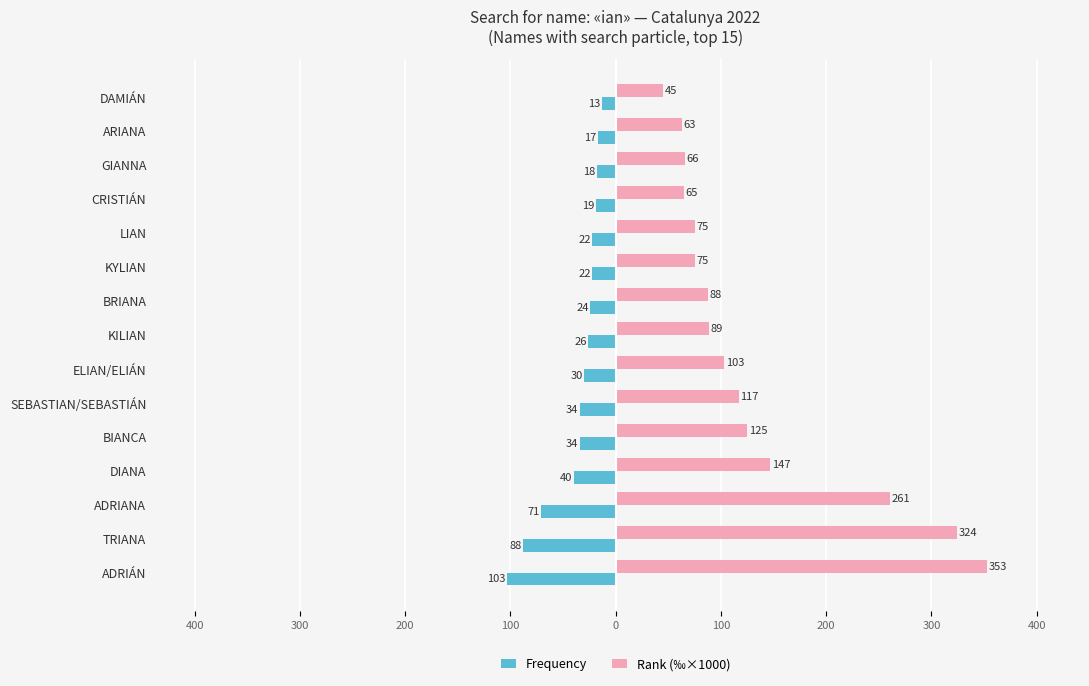

What are all the series names shown in the legend?

Frequency, Rank (‰×1000)